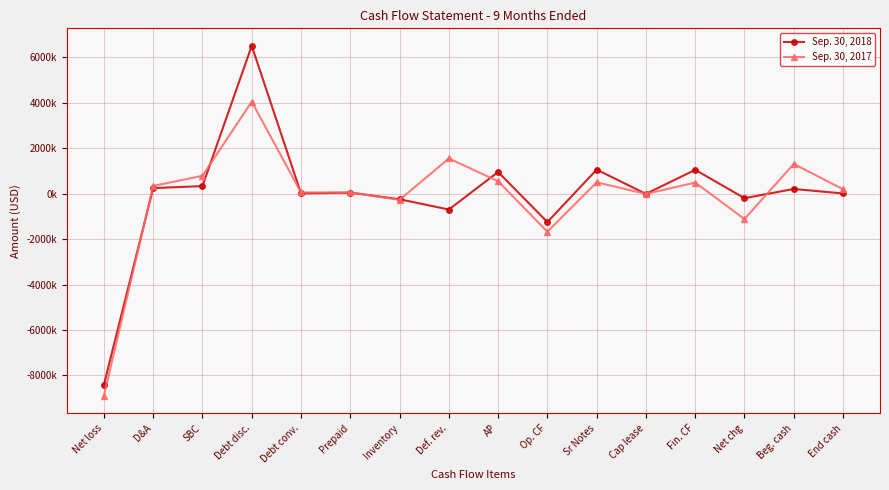

Between Def. rev. and Cap lease, which is larger?

Cap lease